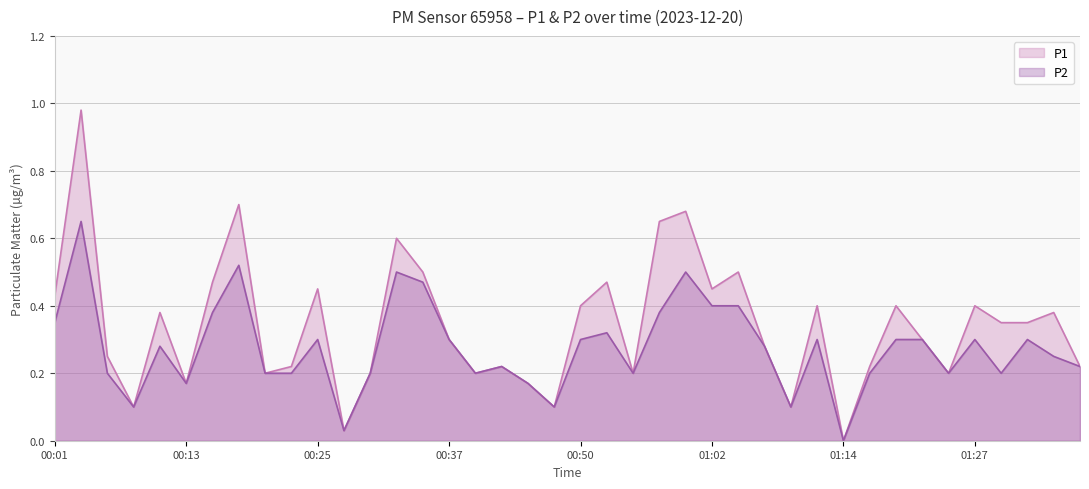

How many categories are shown in the chart?

40